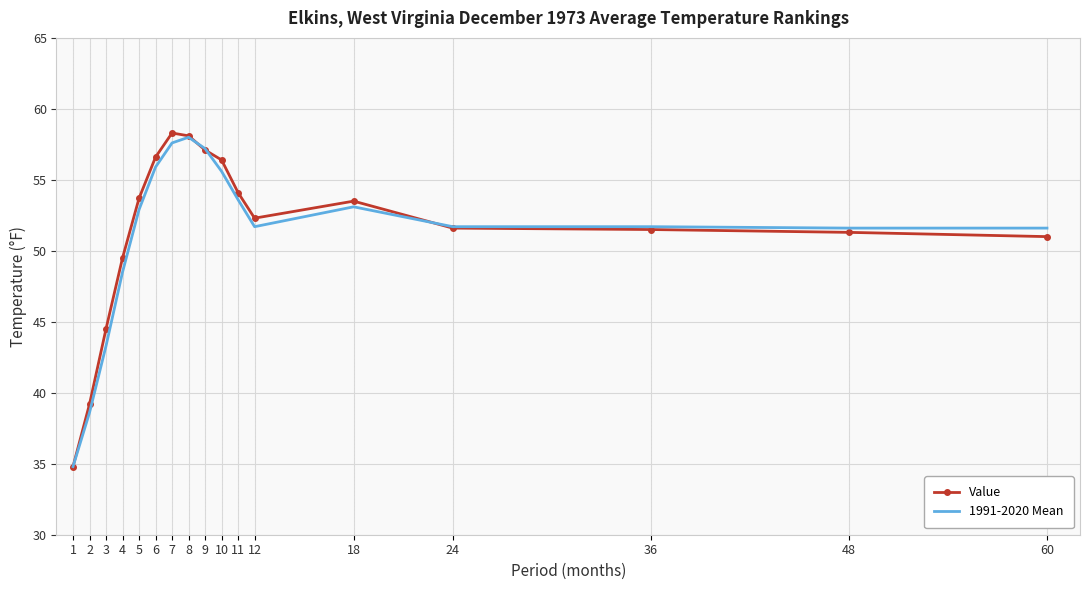

List the series in order of their peak value, highest first.

Value, 1991-2020 Mean